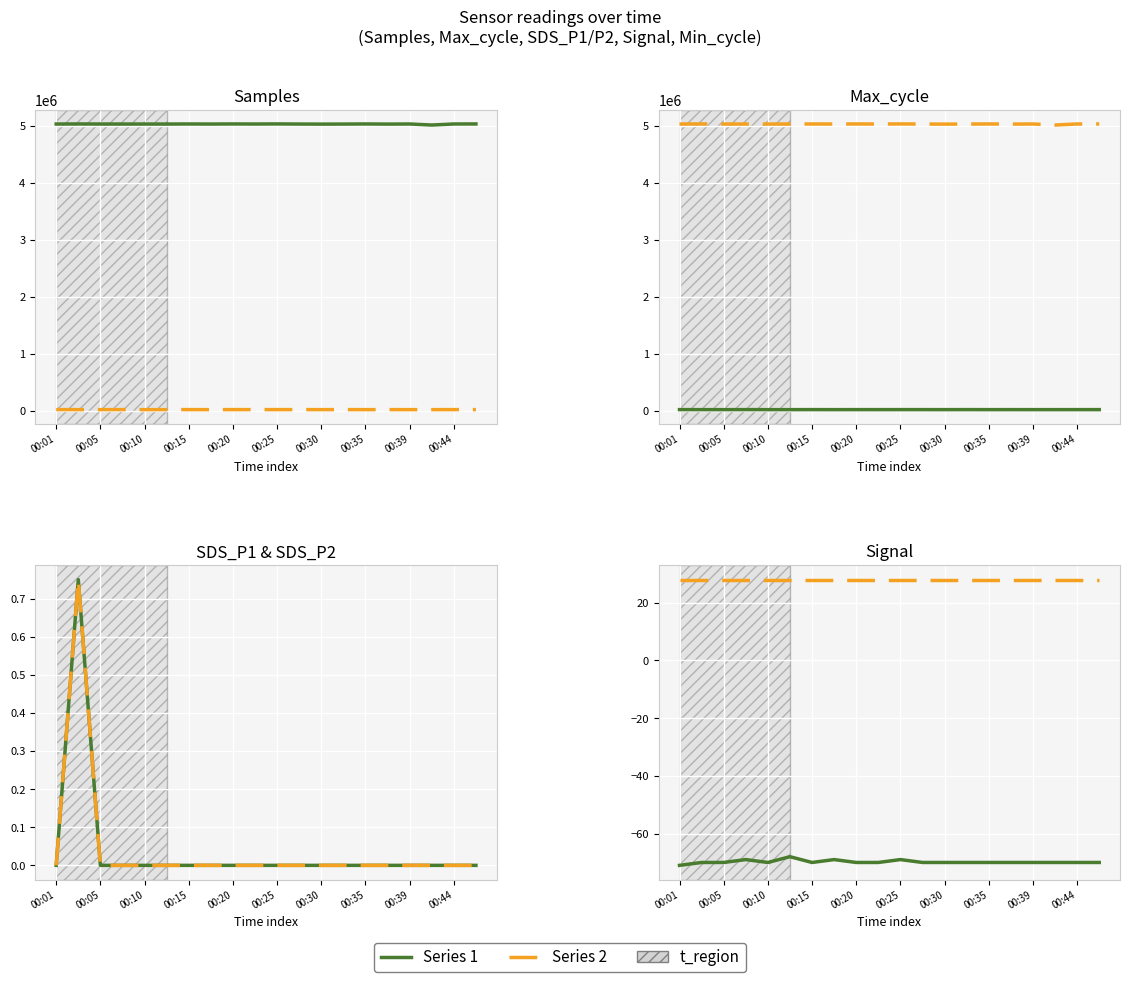

True or false: Signal and SDS_P1 cross at least once.

False